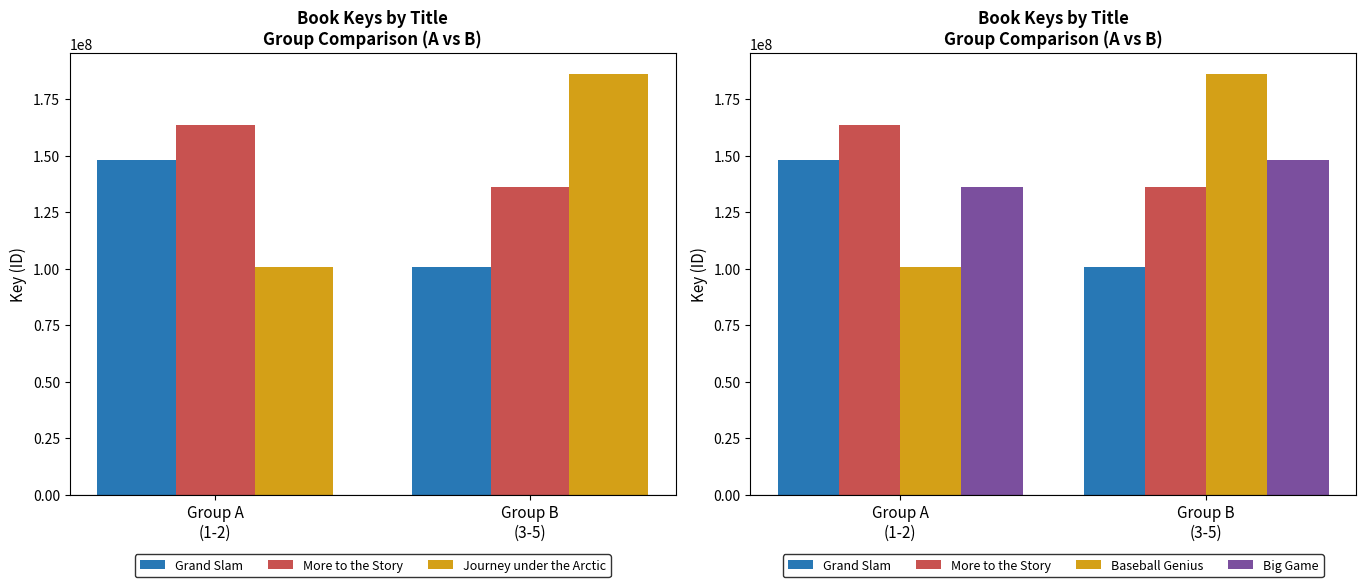

What is the label of the 2nd bar from the right?

Group A
(1-2)